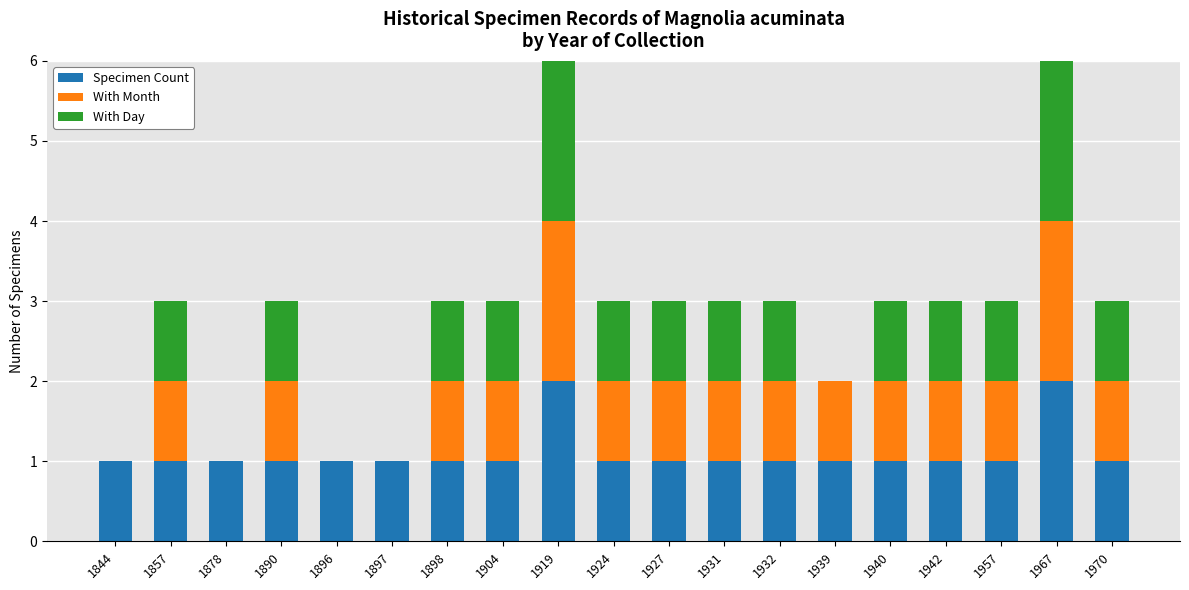

Are the bars horizontal?

No